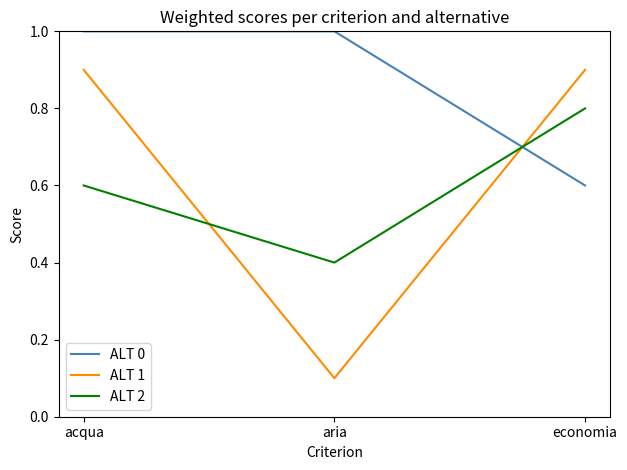

What is the spread (max minus min) of values at aria?

0.9